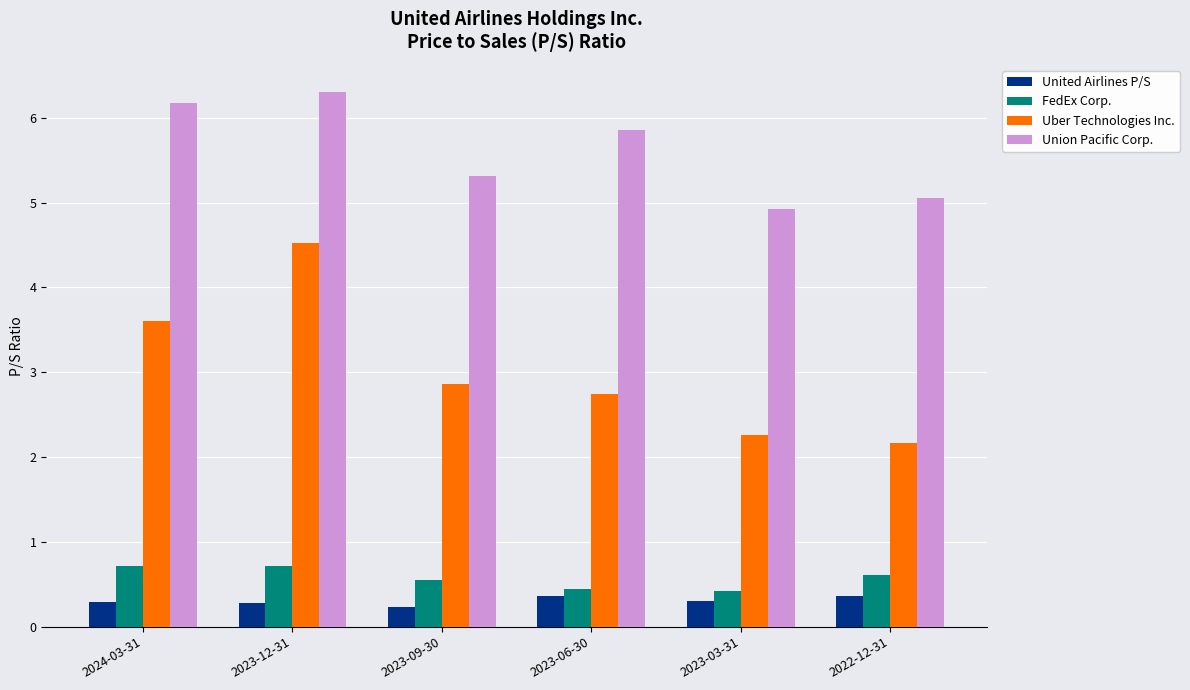

Which series has the widest spread of values?

Uber Technologies Inc.